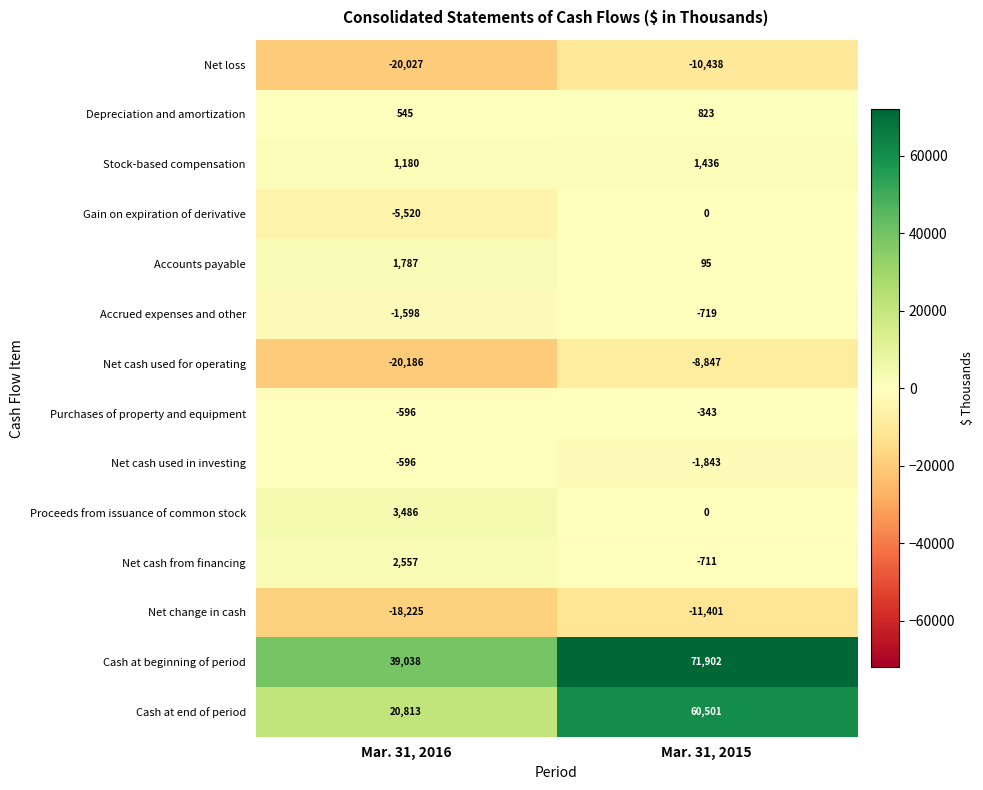

At which category does the chart reach its minimum across all series?

Mar. 31, 2016